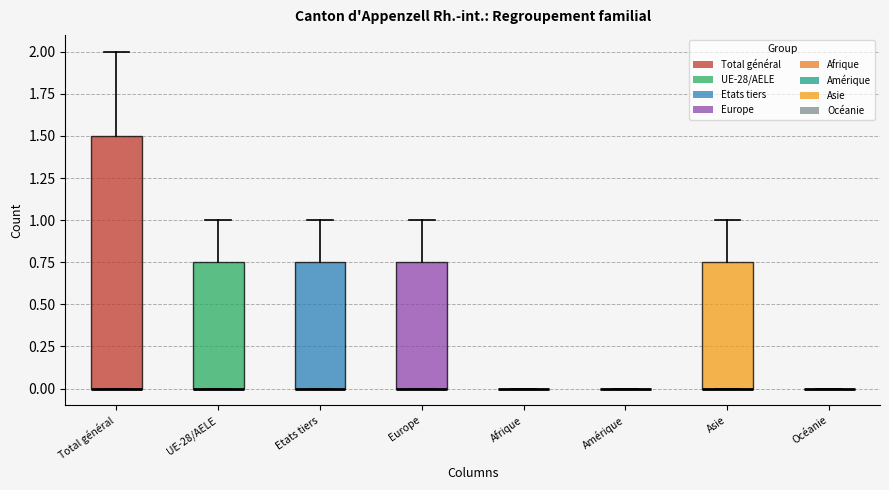

Reading left to right, transcribe this box plot: for each box, give where its median line is, the range the box spans, and where its two whiskers end, as read against the y-axis. The values are not printed on the chart, so give them approximately, as read against the axis.

Total général: median 0.00 (drawn on the box's lower edge), box 0.00 to 1.50, whiskers 0.00 to 2.00
UE-28/AELE: median 0.00 (drawn on the box's lower edge), box 0.00 to 0.75, whiskers 0.00 to 1.00
Etats tiers: median 0.00 (drawn on the box's lower edge), box 0.00 to 0.75, whiskers 0.00 to 1.00
Europe: median 0.00 (drawn on the box's lower edge), box 0.00 to 0.75, whiskers 0.00 to 1.00
Afrique: box collapsed to a line at 0.00, whiskers 0.00 to 0.00
Amérique: box collapsed to a line at 0.00, whiskers 0.00 to 0.00
Asie: median 0.00 (drawn on the box's lower edge), box 0.00 to 0.75, whiskers 0.00 to 1.00
Océanie: box collapsed to a line at 0.00, whiskers 0.00 to 0.00